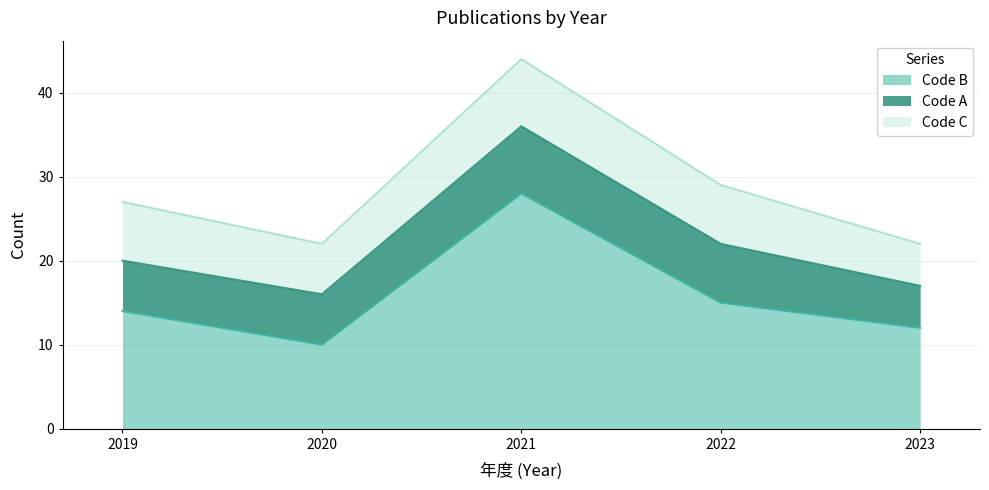

What is the difference between the Code A values at 2023 and 2019?

1